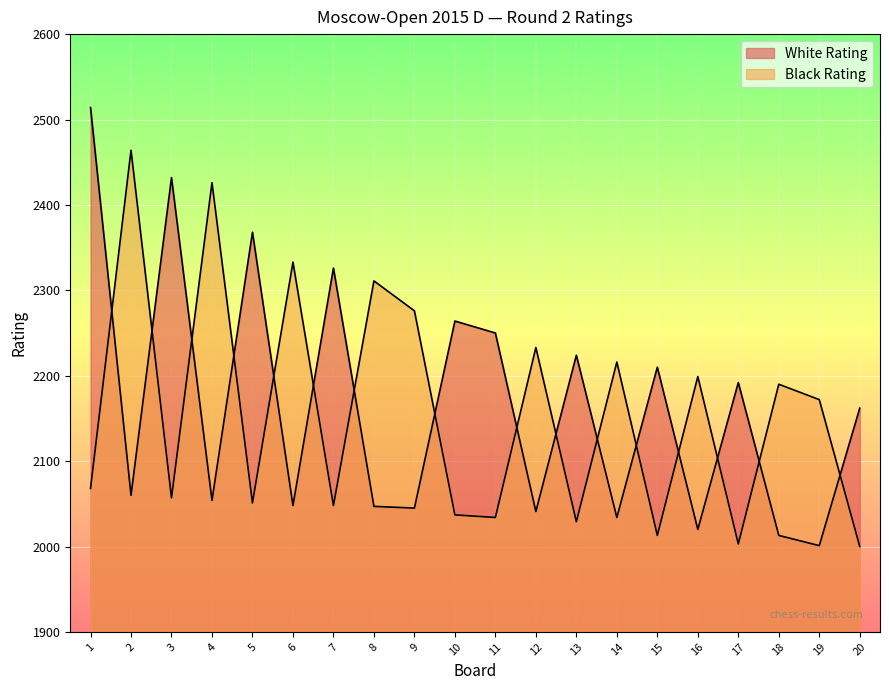

What is the value of the White Rating point at the 19th from the left?

2001